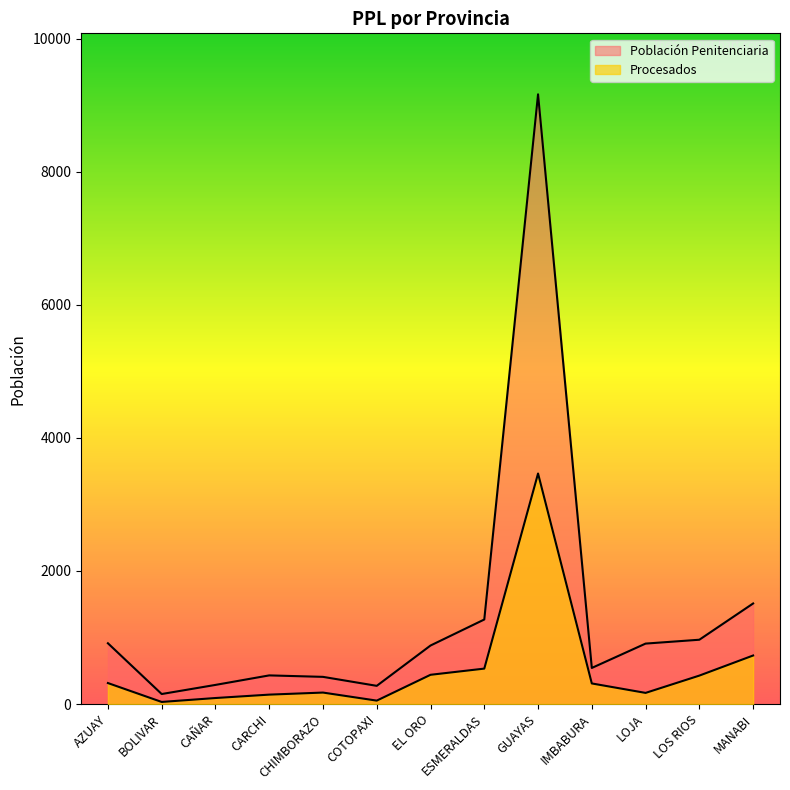

What is the label of the 4th point from the right?

IMBABURA